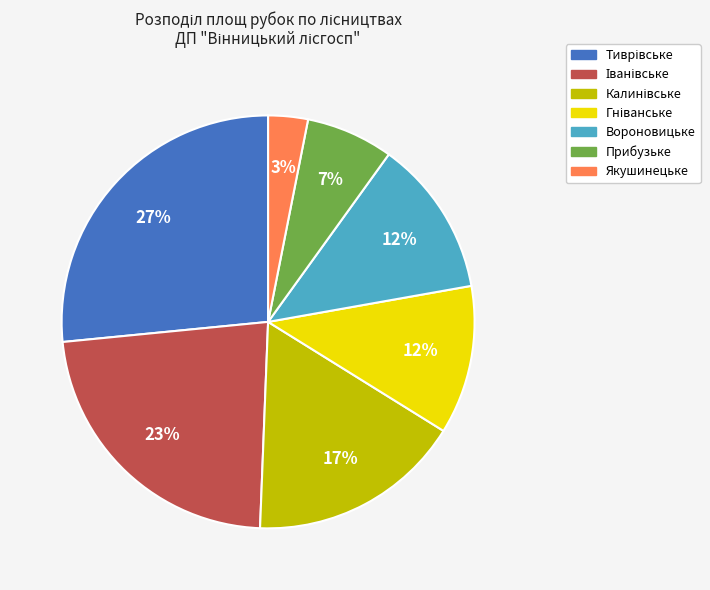

To the nearest percent, what is the average slice percentage?

14%